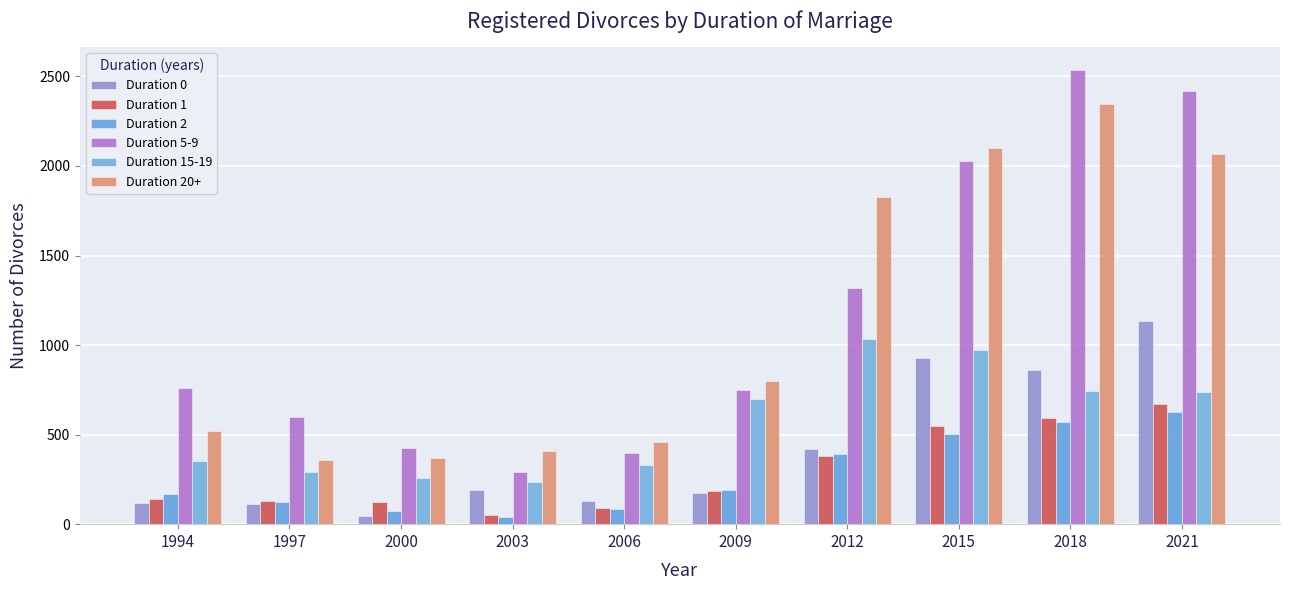

How many values in the Duration 2 series are below 192?

5